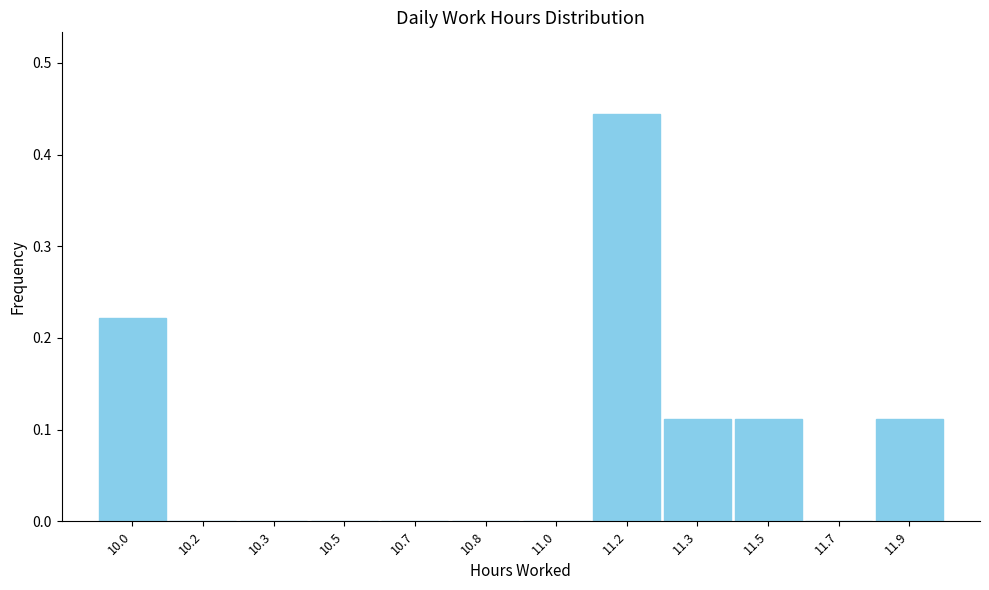

What is the sum of all values?

1.0